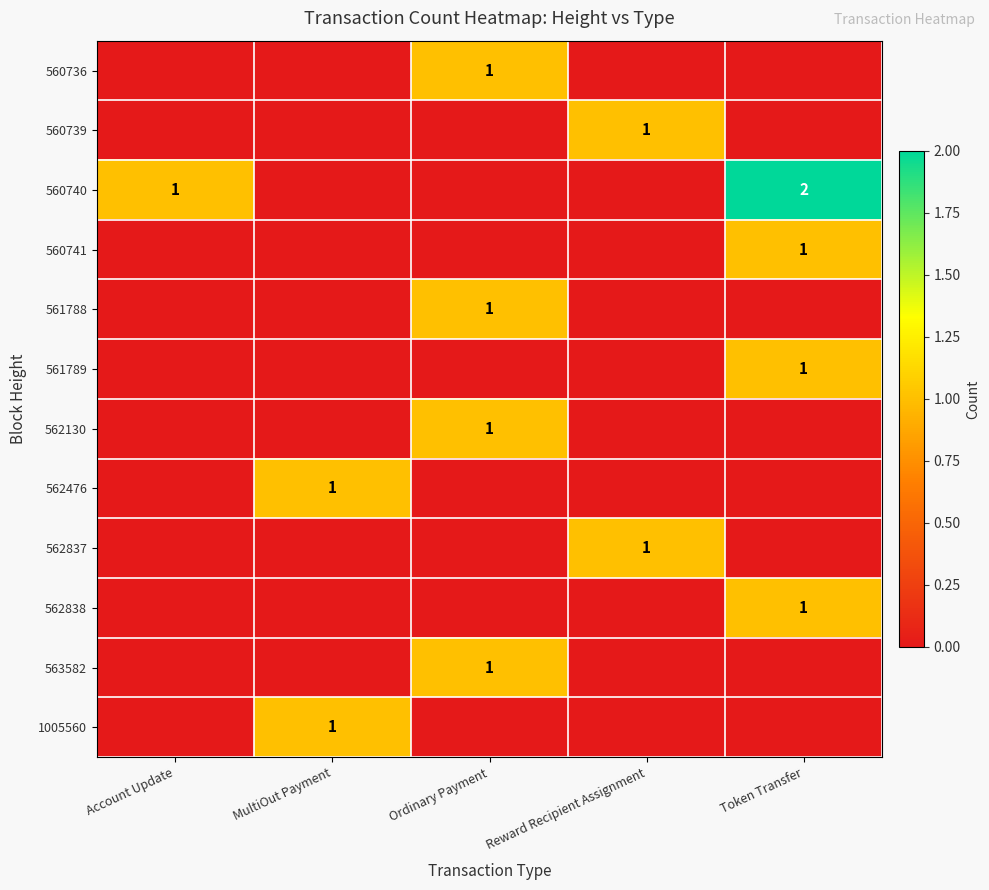

The value of 562130 at Ordinary Payment is 1. True or false?

True